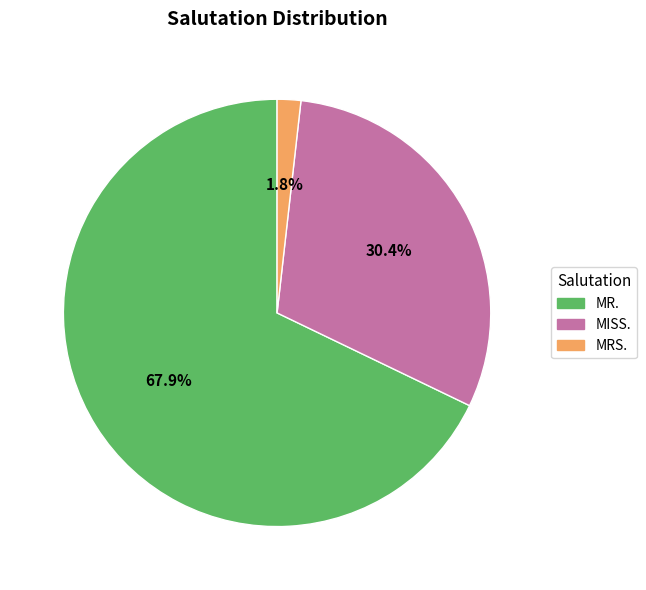

Which category has the biggest portion of the pie?

MR.